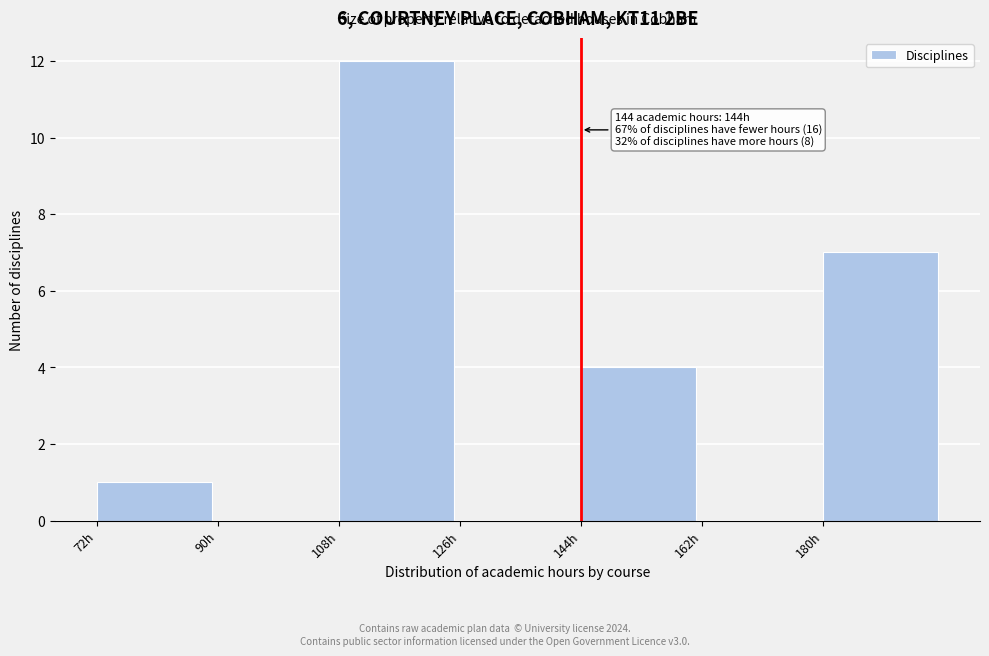

Which range on the x-axis has the tallest bar?

108 to 126